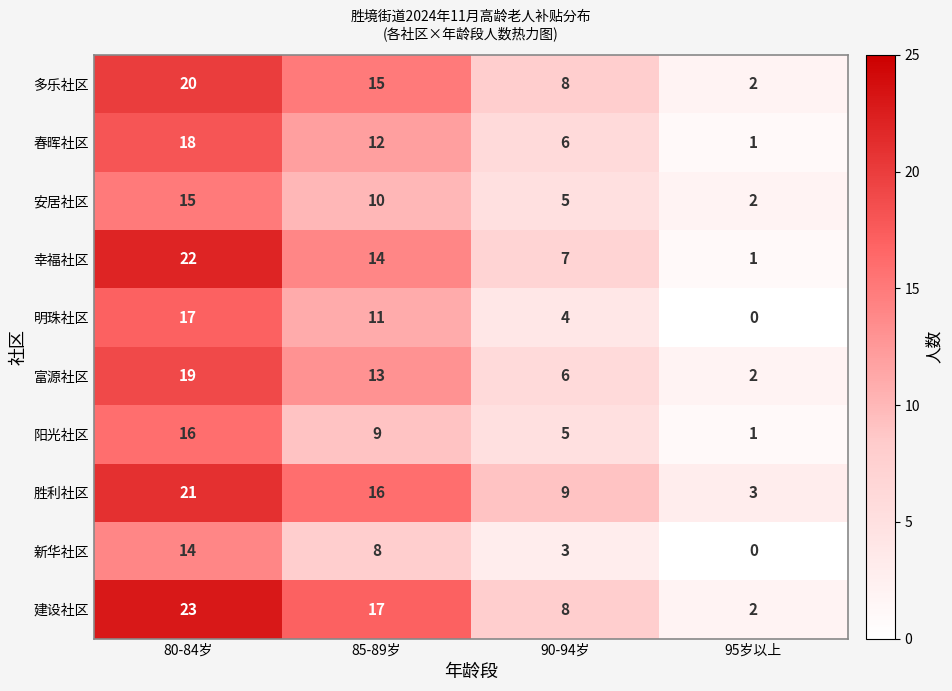

At which category is the sum across all series the highest?

80-84岁